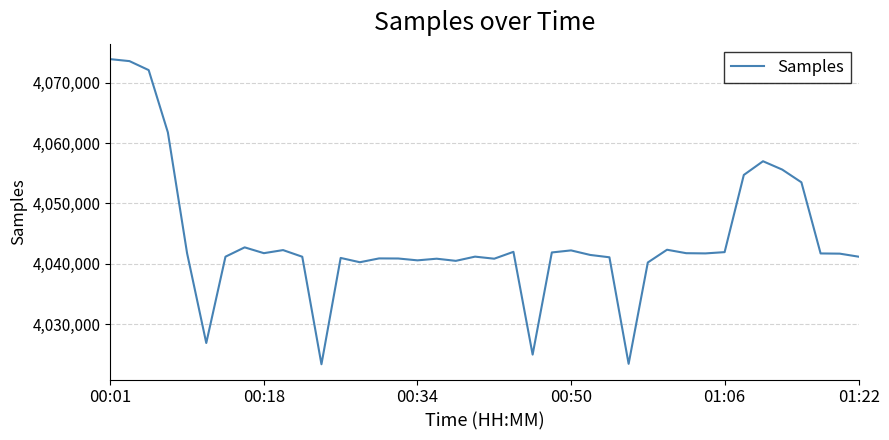

What is the greatest value displayed?

4073912